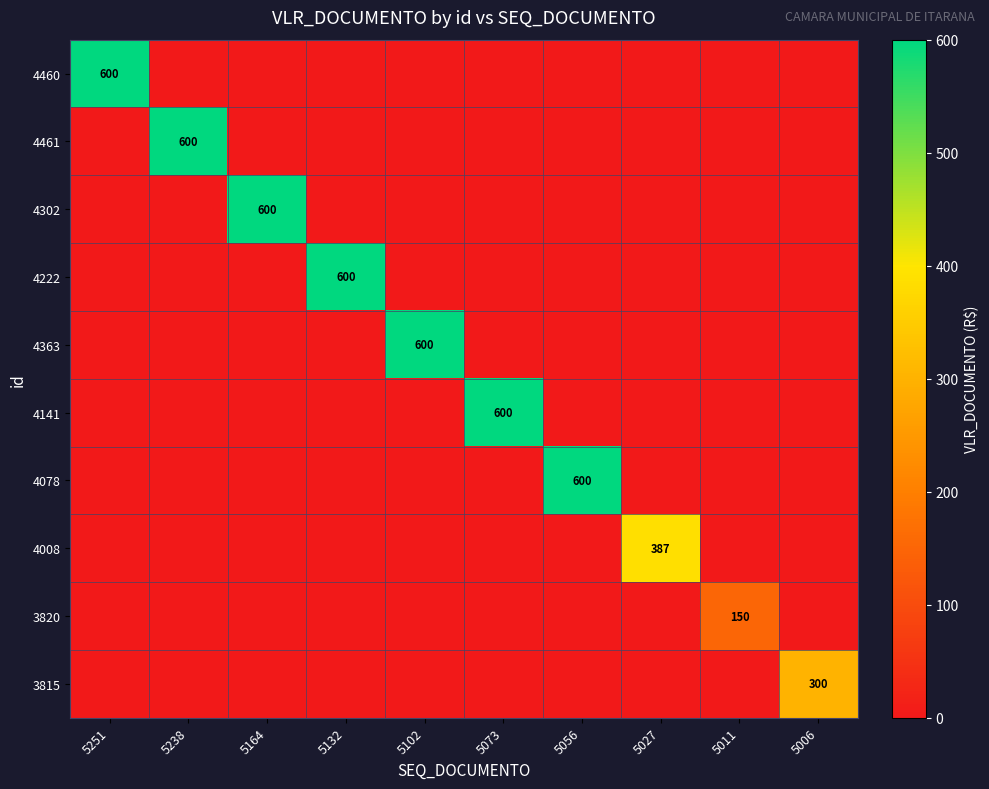

Is it true that 4222 equals 1065 at 5132?

False